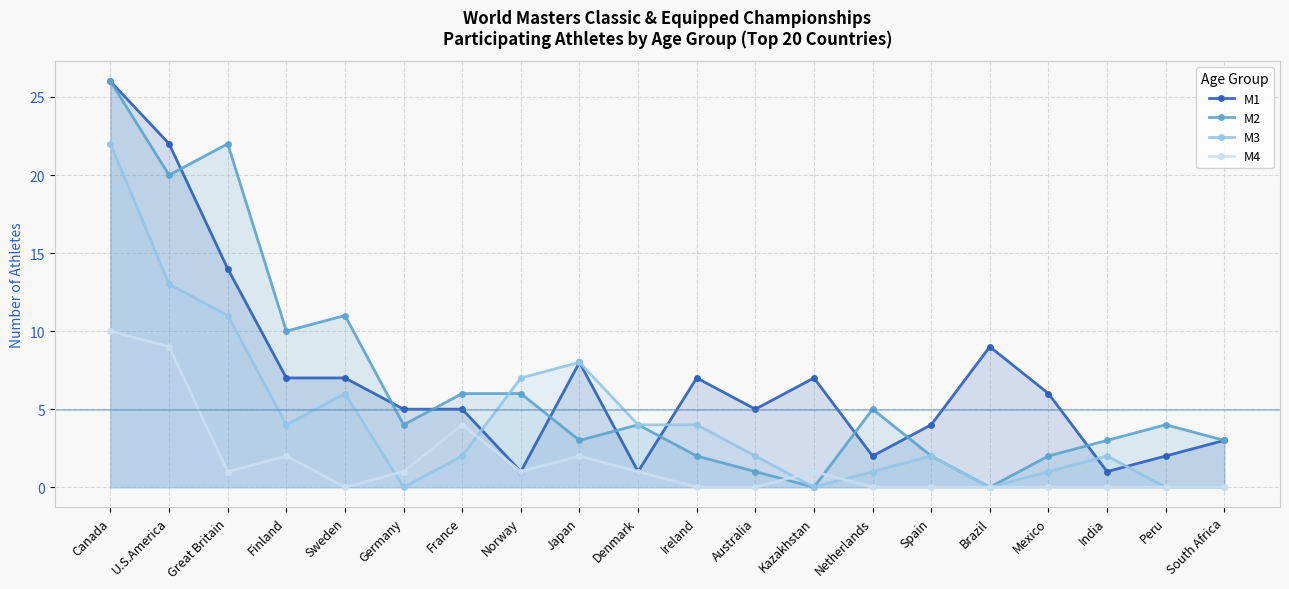

How many series are shown in this chart?

4